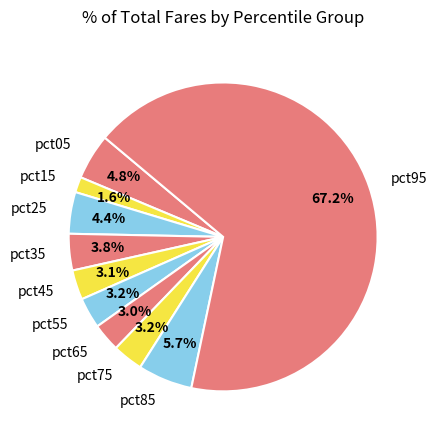

Which category has the biggest portion of the pie?

pct95